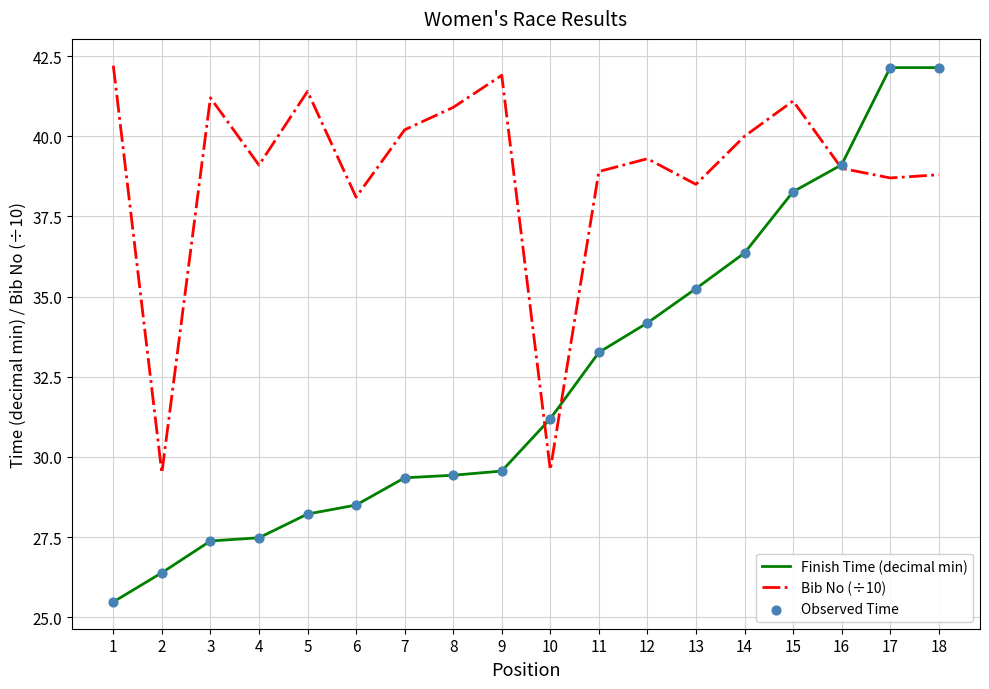

At how many categories does at least one series exceed 38?

16